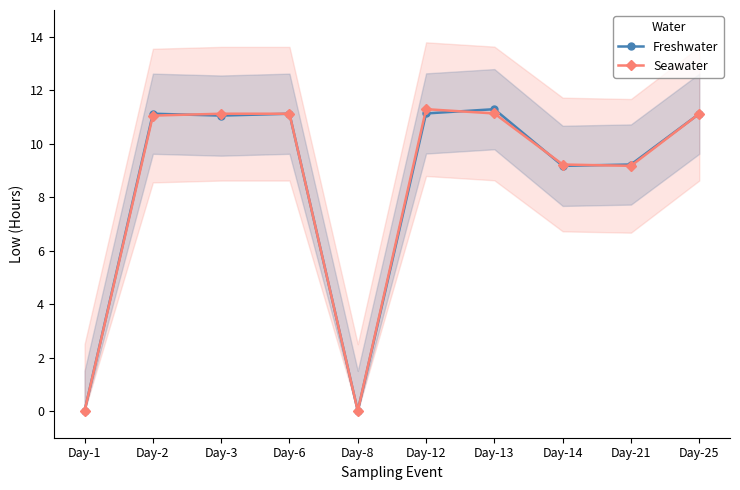

At how many categories does at least one series exceed 8?

8